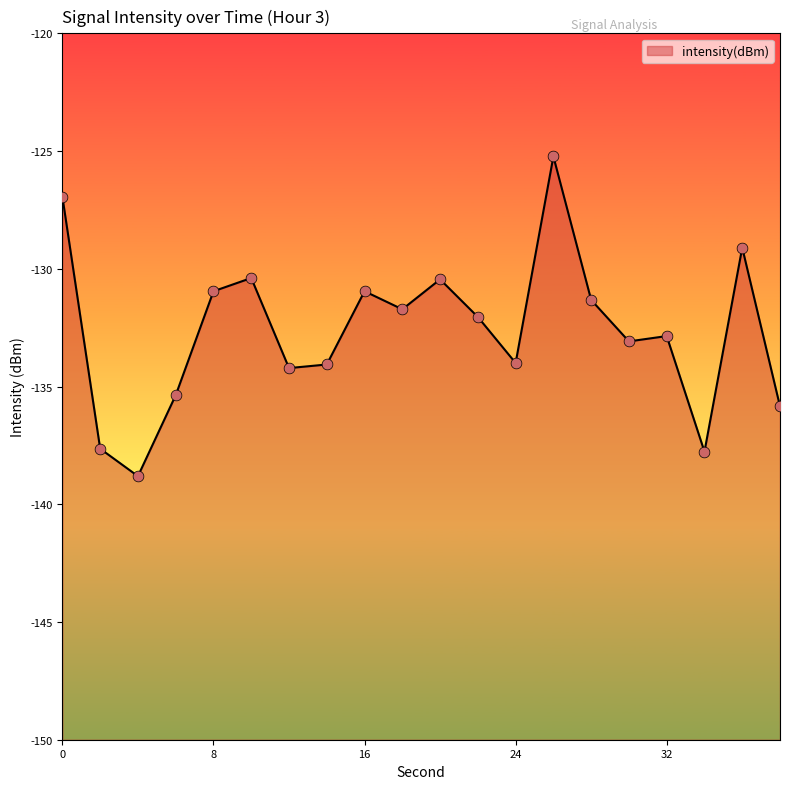

What is the change in value from 8 to 18?

-0.8